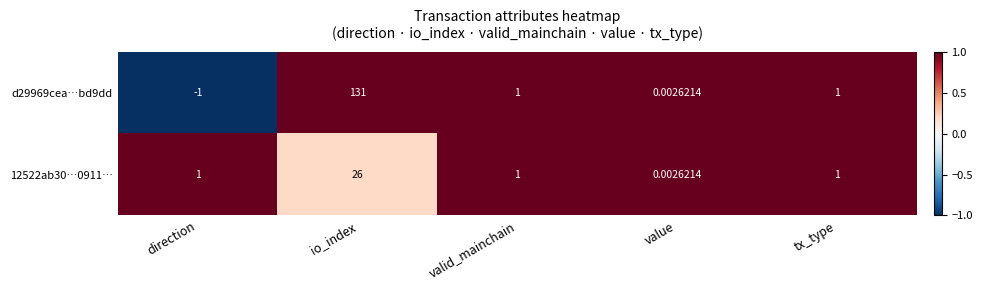

At which category is the sum across all series the highest?

io_index